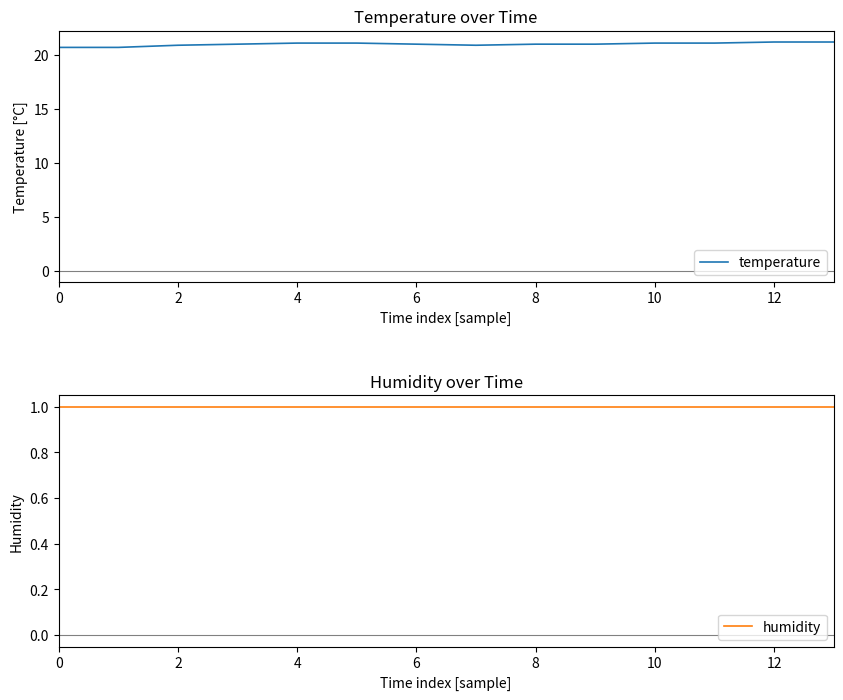

Does the chart display data point markers on the line(s)?

No